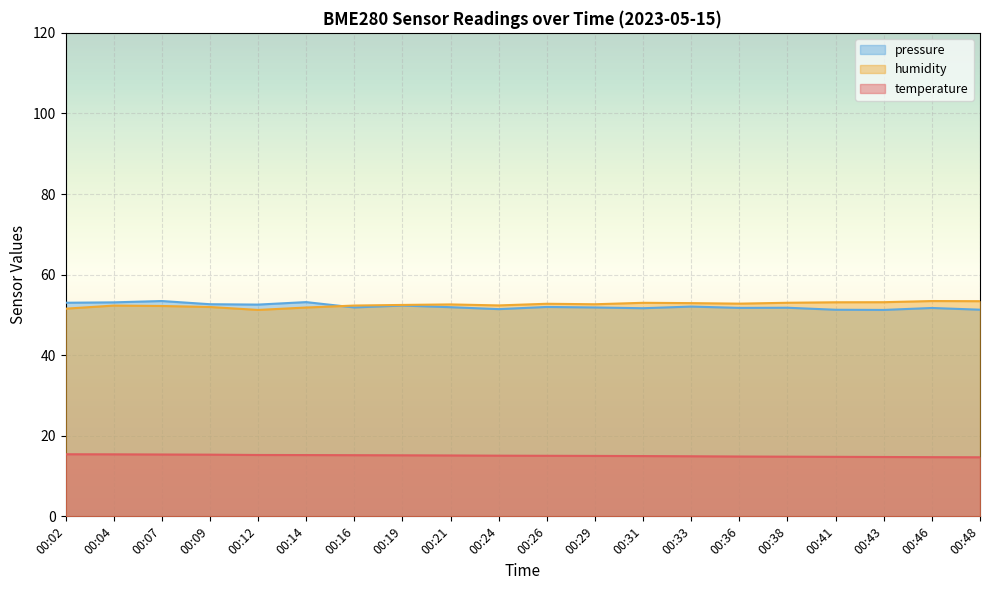

How many lines are shown in the chart?

3